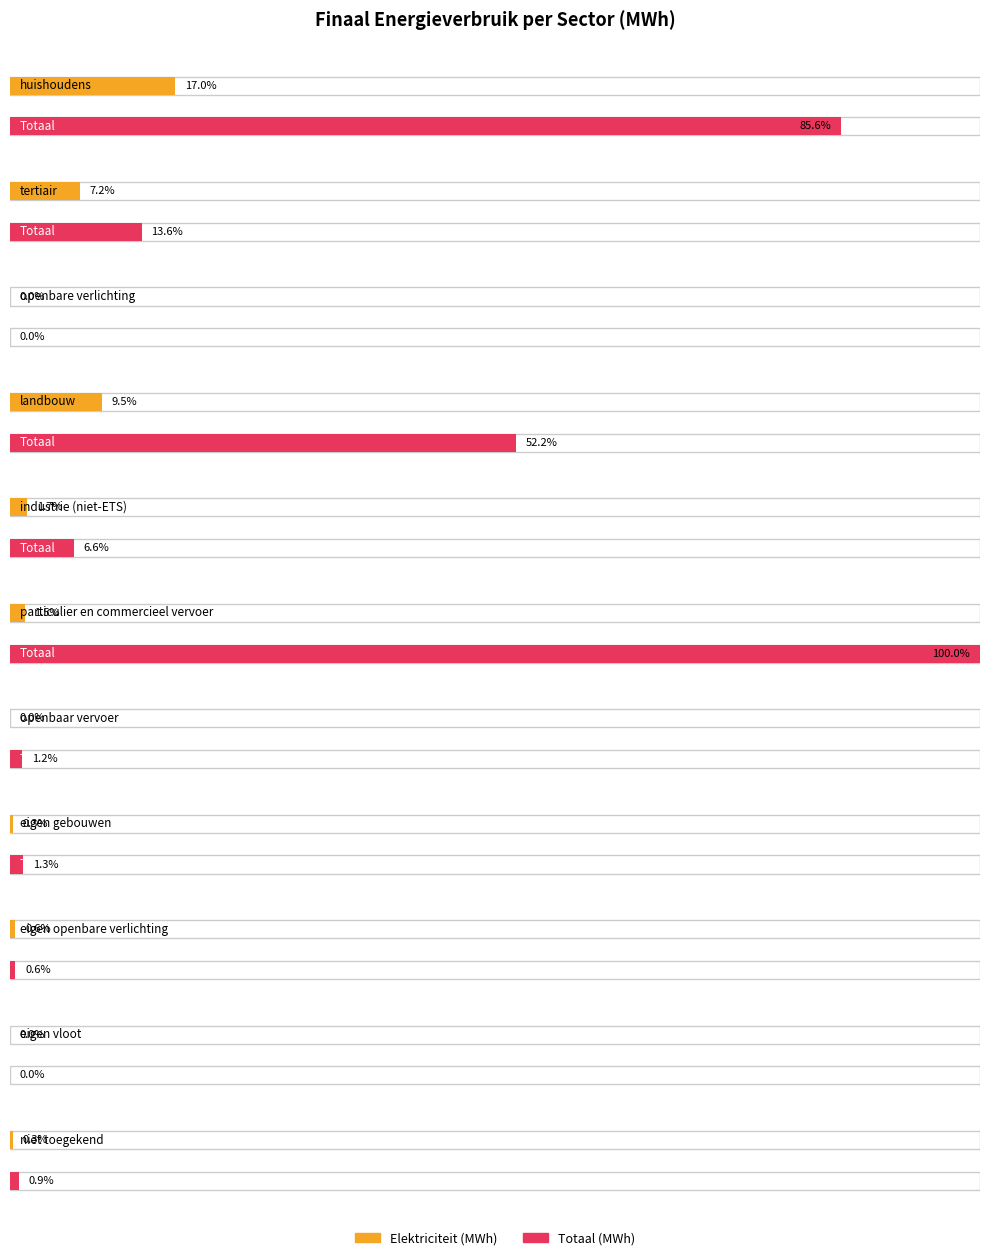

Reading left to right, transcribe all the data shown in this chart.

Elektriciteit: huishoudens=23100.5	tertiair=9786.6	openbare verlichting=0.0	landbouw=12851.3	industrie (niet-ETS)=2364.1	particulier en commercieel vervoer=2073.3	openbaar vervoer=4.0	eigen gebouwen=412.6	eigen openbare verlichting=769.7	eigen vloot=0.0	niet toegekend=410.7
Totaal: huishoudens=116256.1	tertiair=18411.3	openbare verlichting=0.0	landbouw=70843.4	industrie (niet-ETS)=8952.9	particulier en commercieel vervoer=135765.8	openbaar vervoer=1676.5	eigen gebouwen=1810.0	eigen openbare verlichting=769.7	eigen vloot=0.0	niet toegekend=1273.1